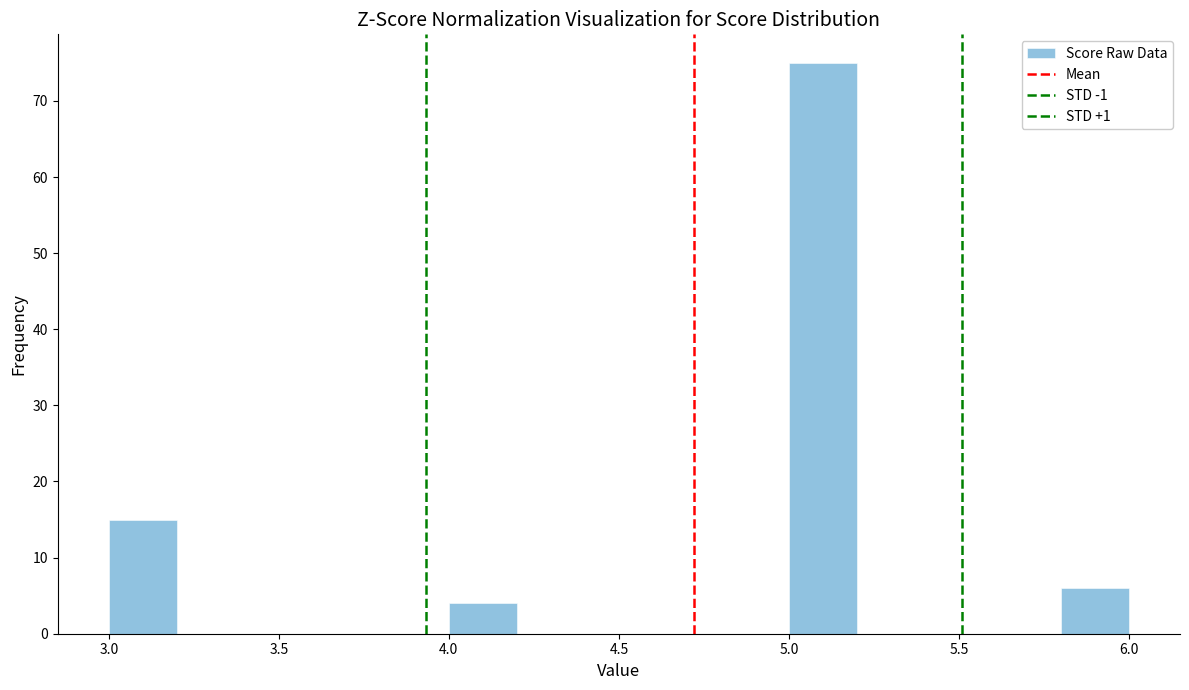

What is the height of the bar covering 5.8 to 6.0 on the x-axis? The values are not printed on the chart, so give them approximately, as read against the axis.

6